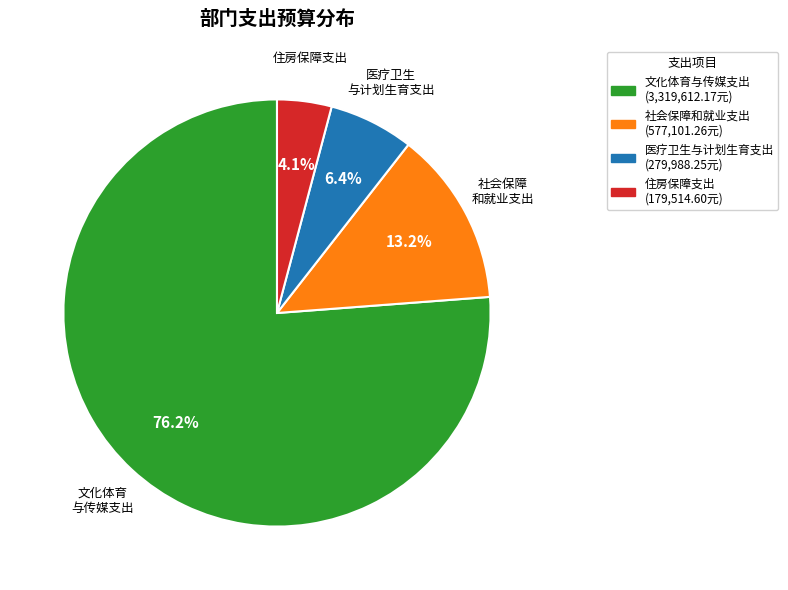

What is the ratio of the value at 文化体育 与传媒支出 to the value at 社会保障 和就业支出?

5.8